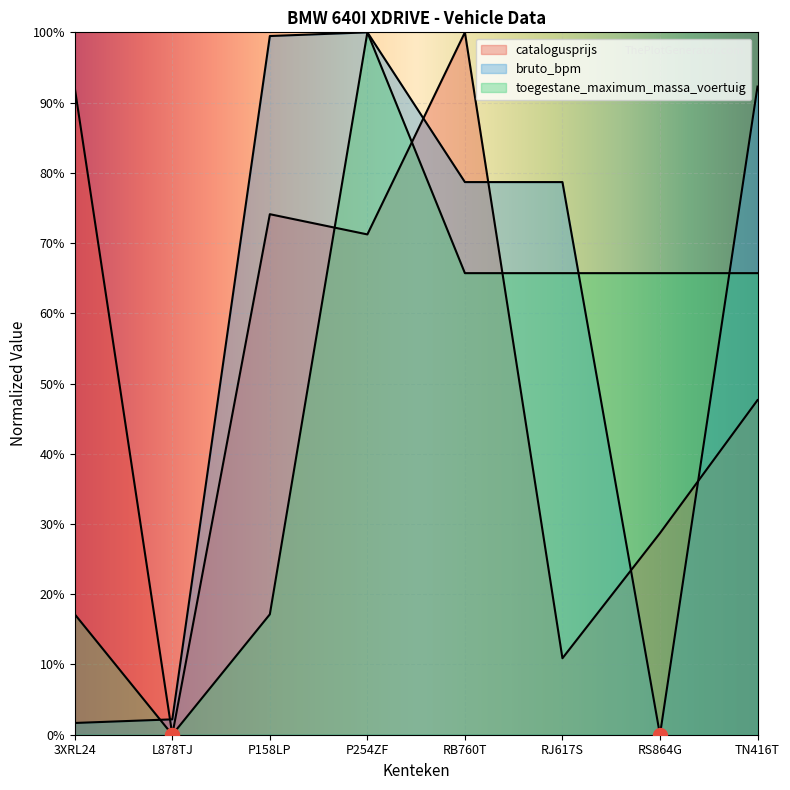

At which label is bruto_bpm closest to 50?

RB760T